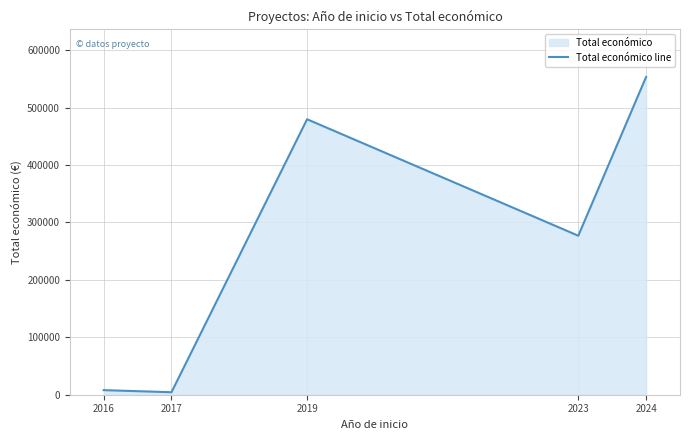

Rank the categories by value from lowest to highest.

2017, 2016, 2023, 2019, 2024